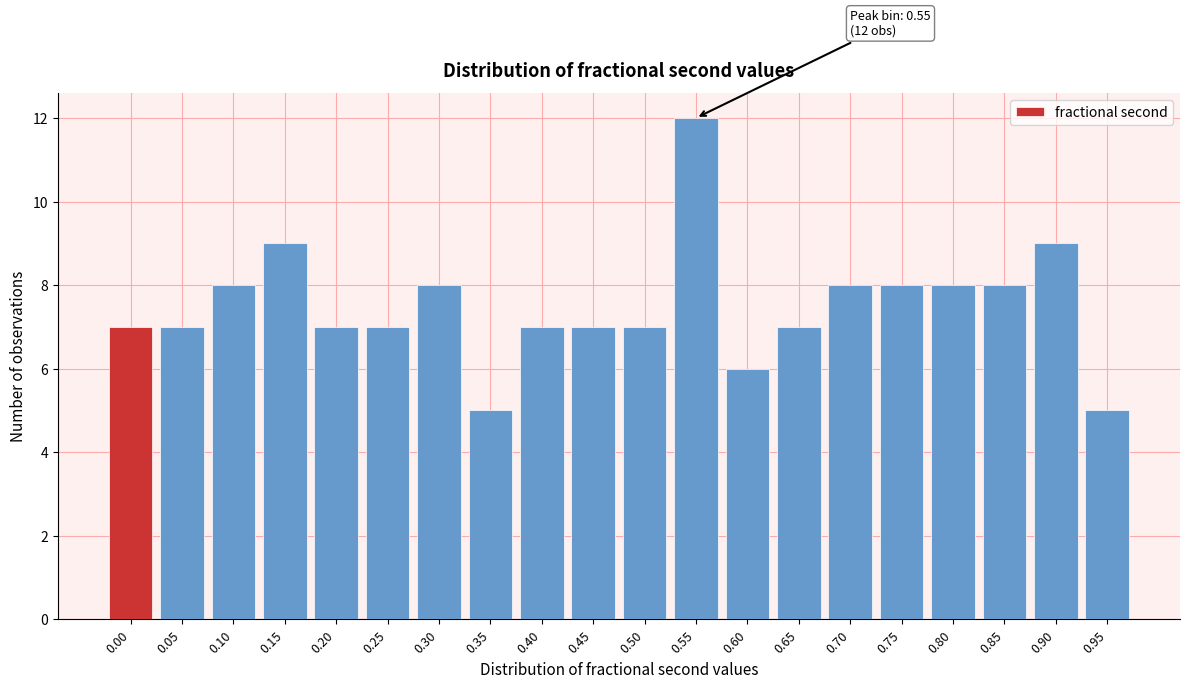

Reading left to right, transcribe all the data shown in this chart.

0.00=7	0.05=7	0.10=8	0.15=9	0.20=7	0.25=7	0.30=8	0.35=5	0.40=7	0.45=7	0.50=7	0.55=12	0.60=6	0.65=7	0.70=8	0.75=8	0.80=8	0.85=8	0.90=9	0.95=5